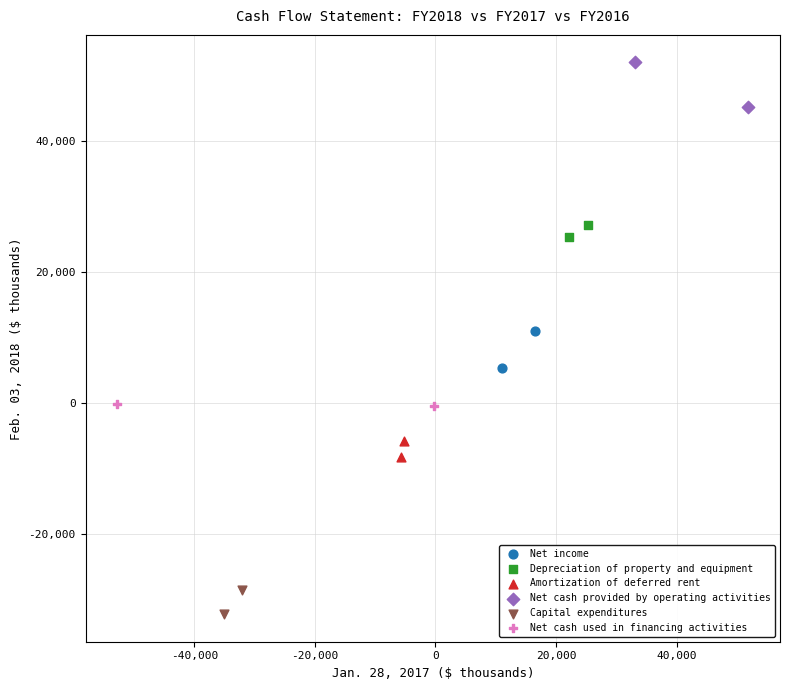

Which series reaches the maximum Y coordinate?

Net cash provided by operating activities